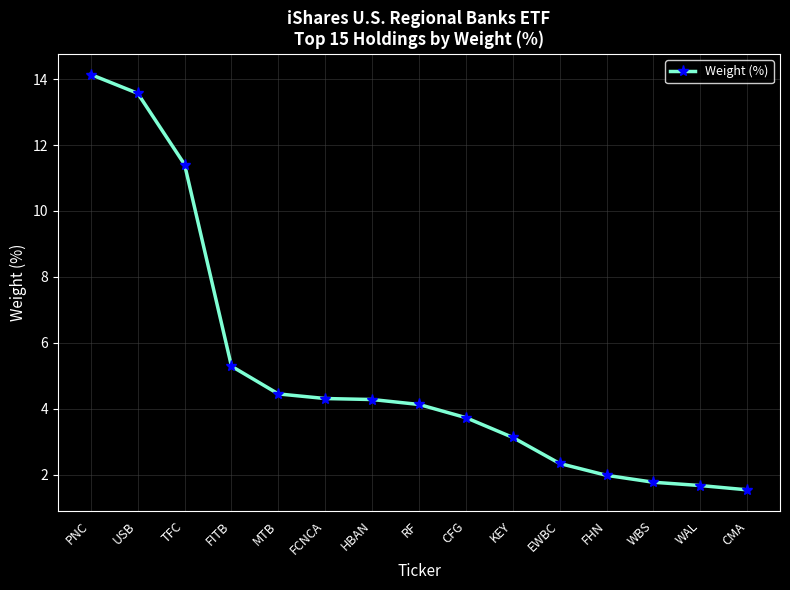

Reading right to left, list all the values displayed in this chart.

1.5	1.7	1.8	2.0	2.3	3.1	3.7	4.1	4.3	4.3	4.5	5.3	11.4	13.6	14.1